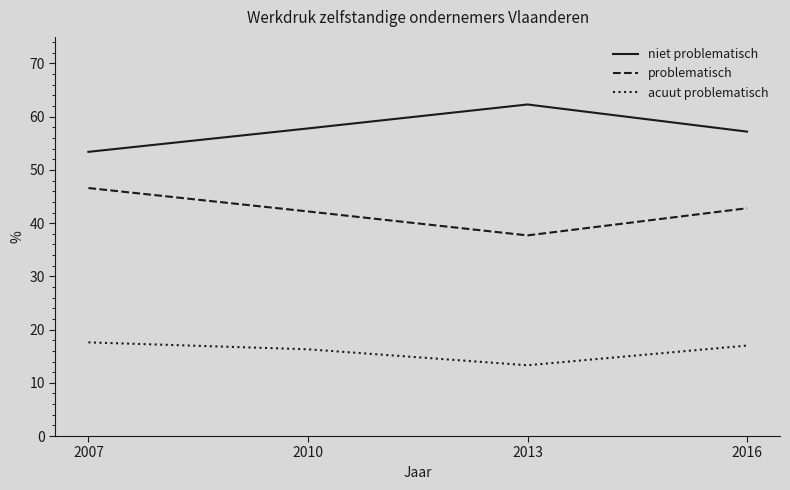

Read the problematisch value at 2007.

46.6